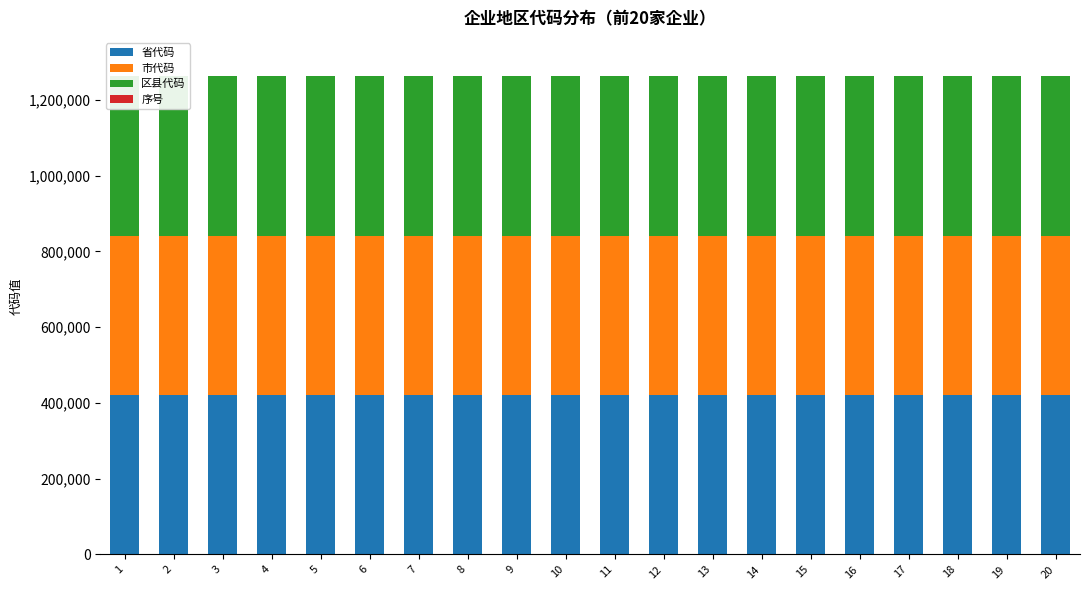

What is the spread (max minus min) of values at 17?

421185